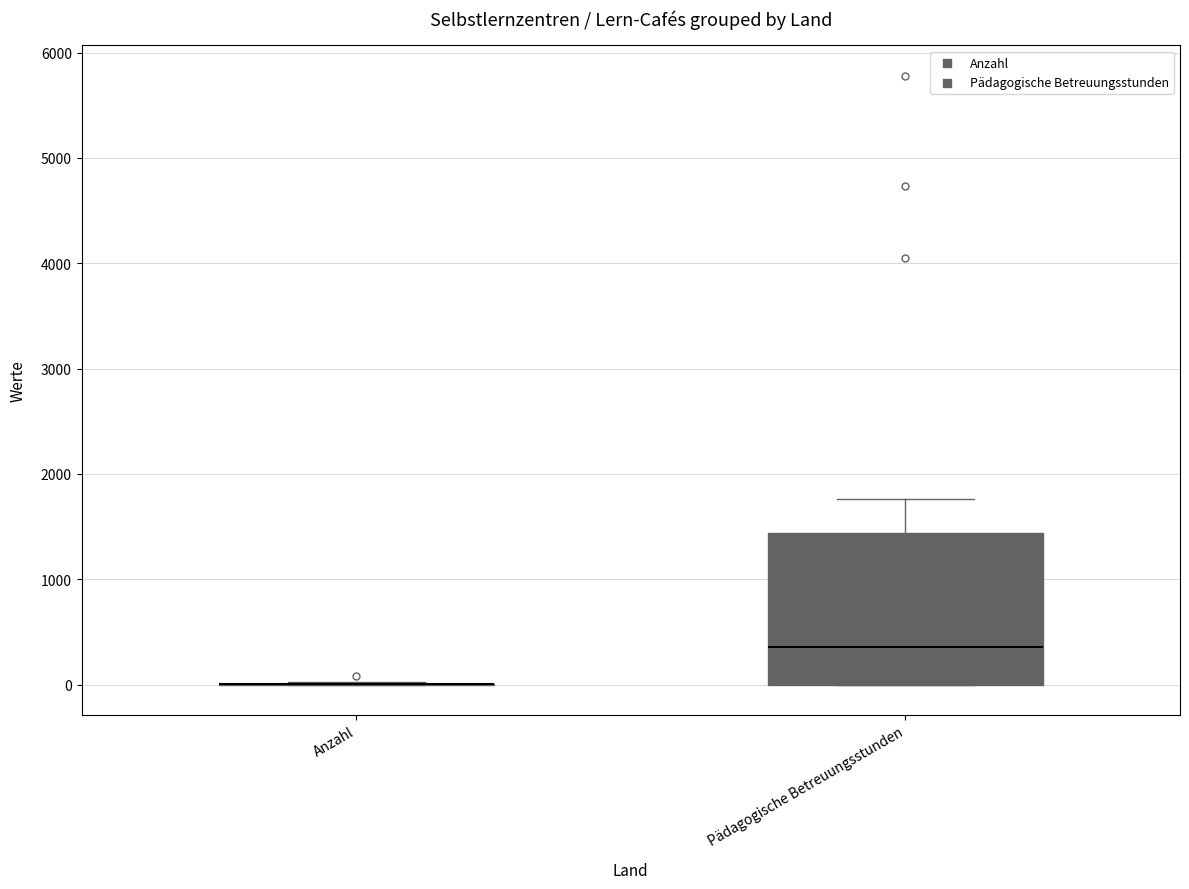

Comparing the boxes themselves (not the whiskers), which one is the tallest?

Pädagogische Betreuungsstunden